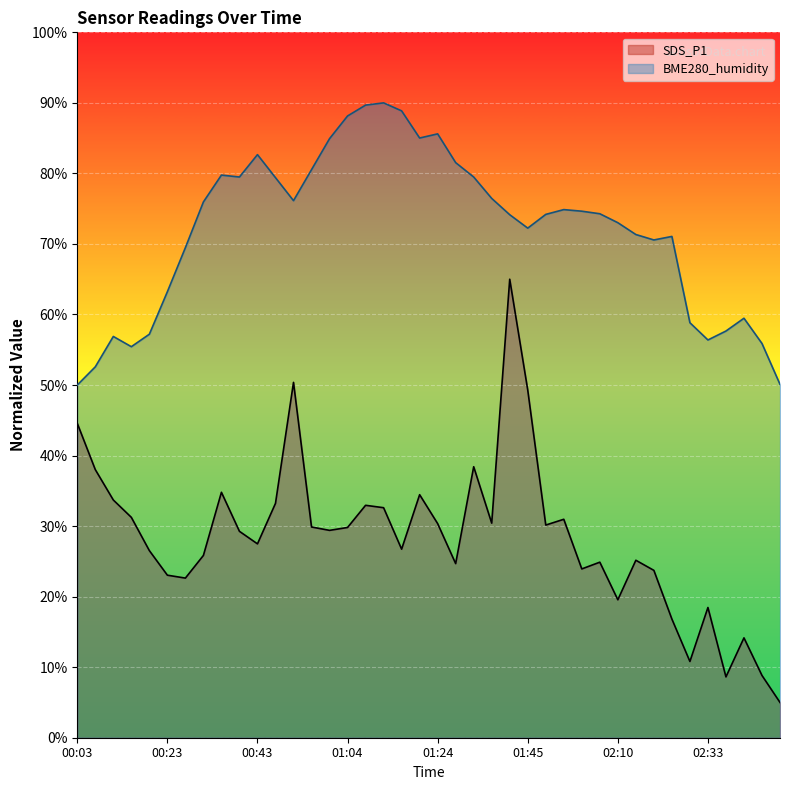

What is the label of the 17th point from the left?

01:08